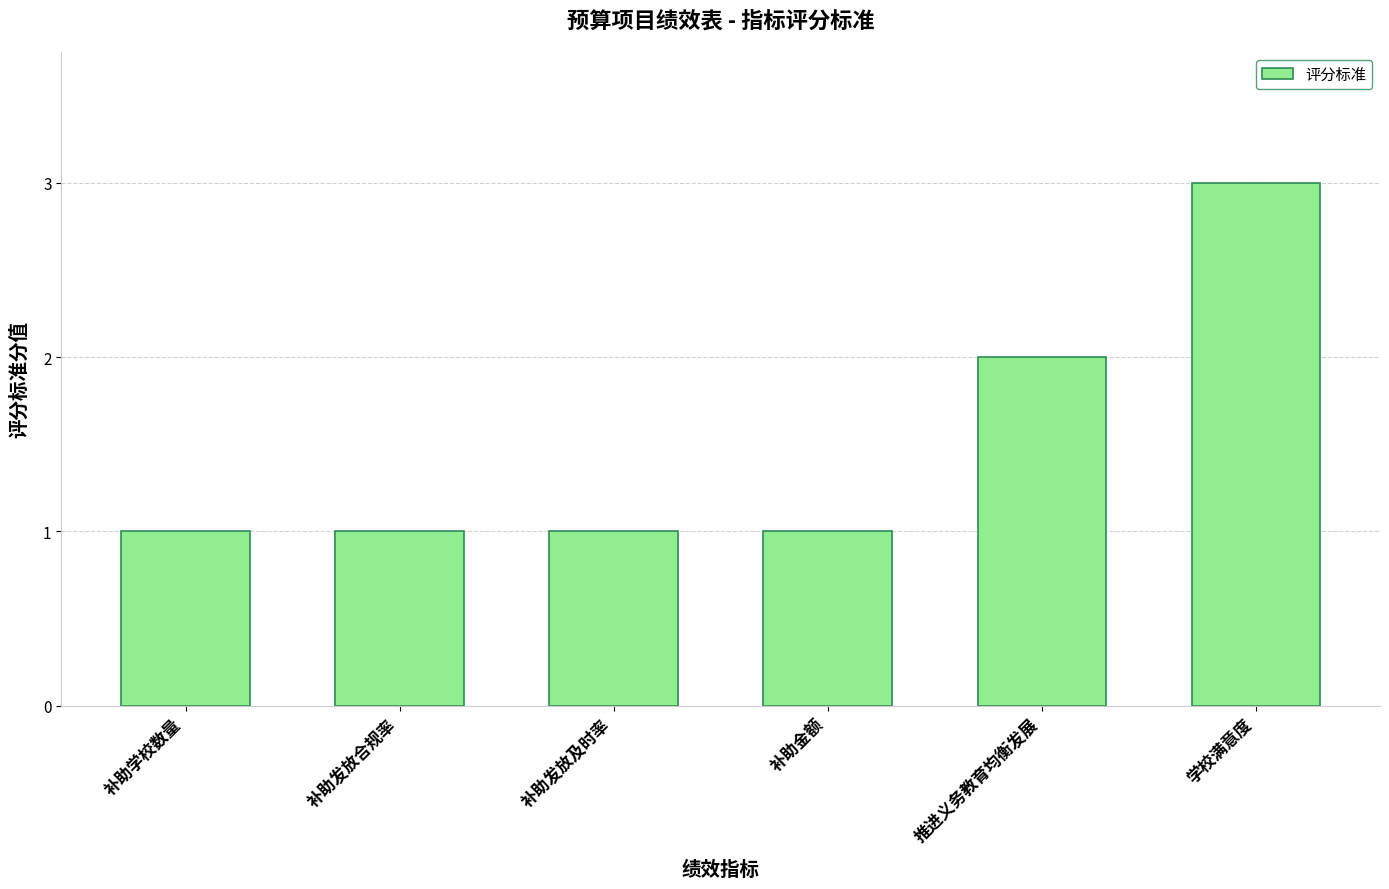

What is the sum of the values at 补助金额 and 学校满意度?

4